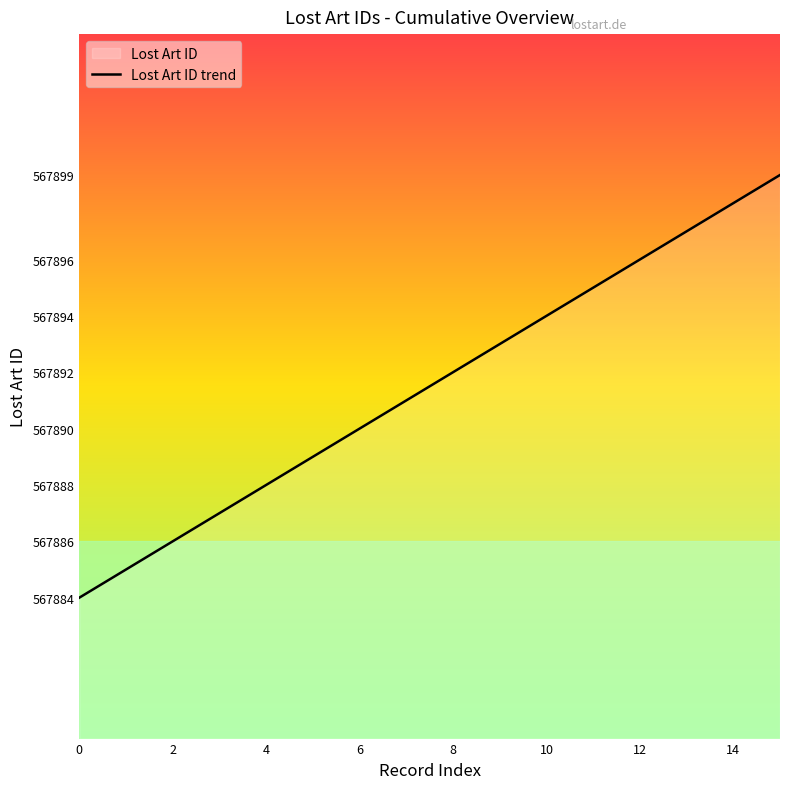

What is the difference between the values at 8 and 14?

6